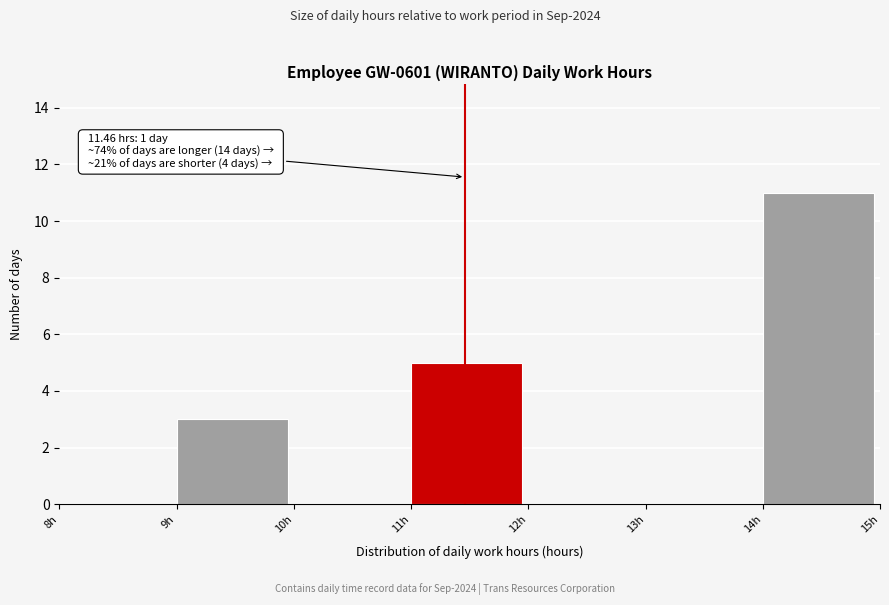

Which range on the x-axis has the tallest bar?

14 to 15